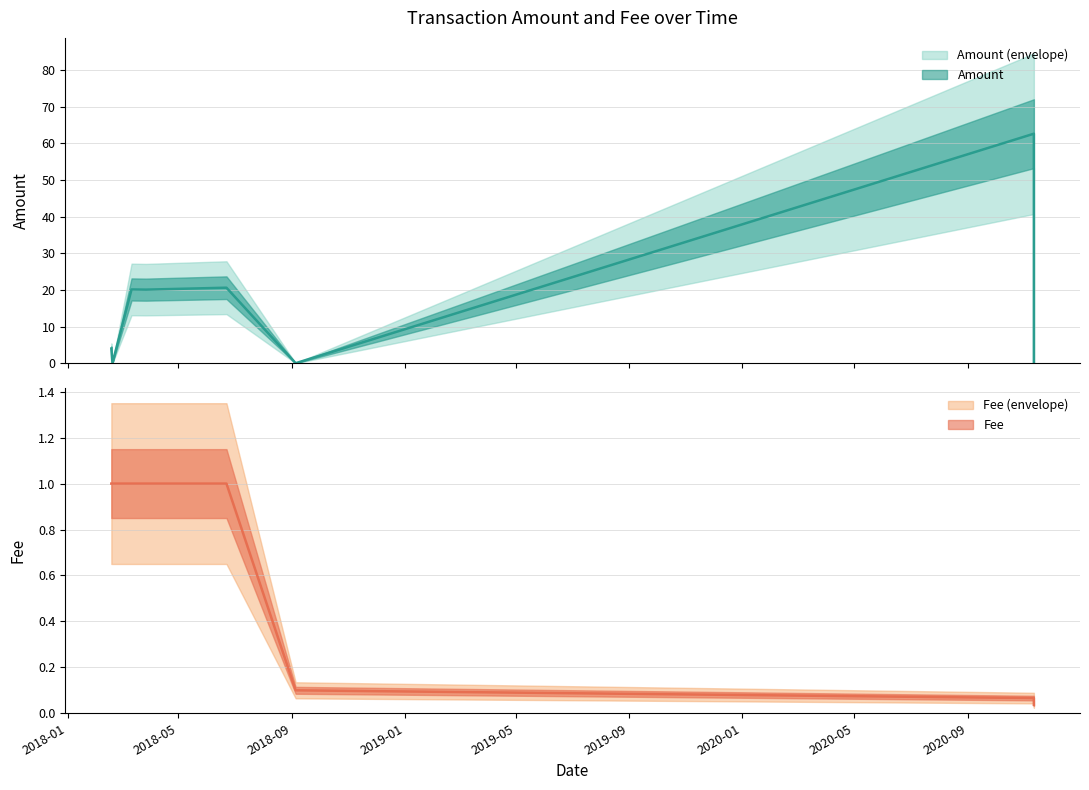

What is the spread (max minus min) of values at 2018-02-18 12:44:07?

1.0